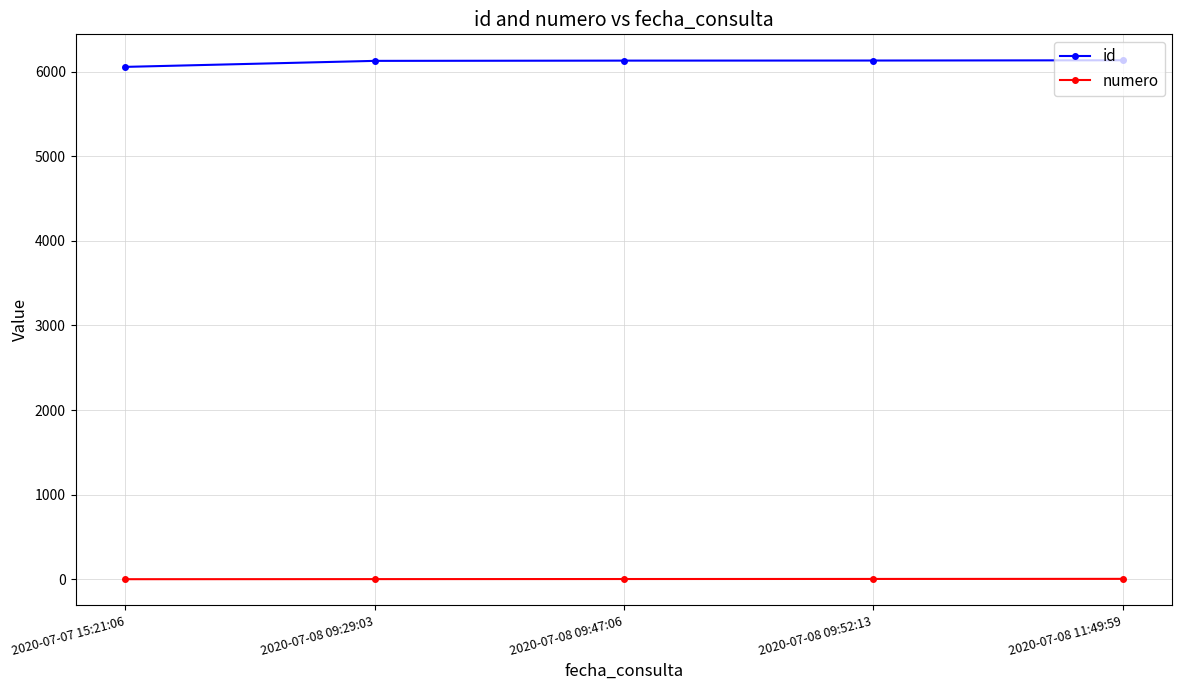

What is the label of the 2nd point from the left?

2020-07-08 09:29:03